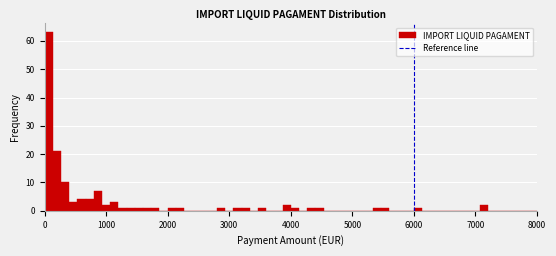

Around what value on the x-axis is the tallest bar? Give the approximate position of its centre, as read against the axis.

100